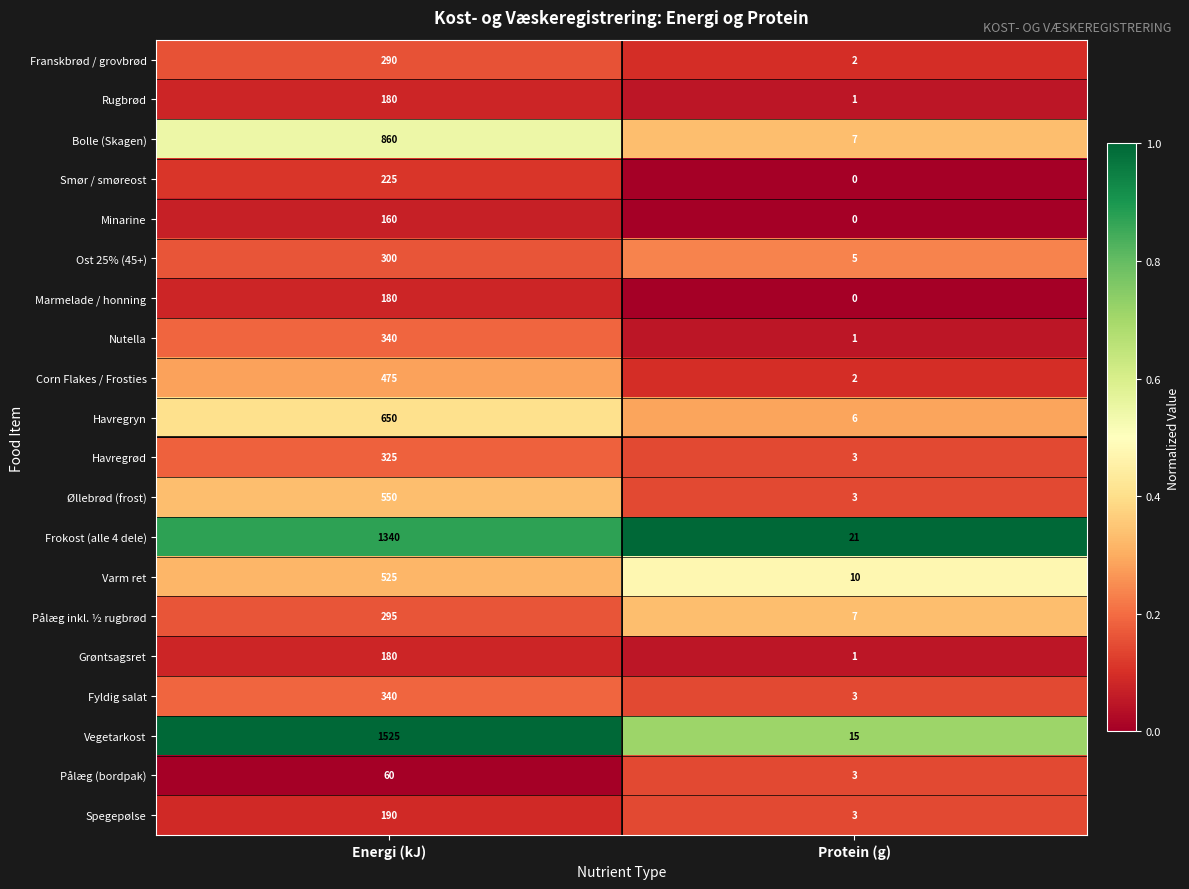

Which category has the lowest value across all series?

Protein (g)